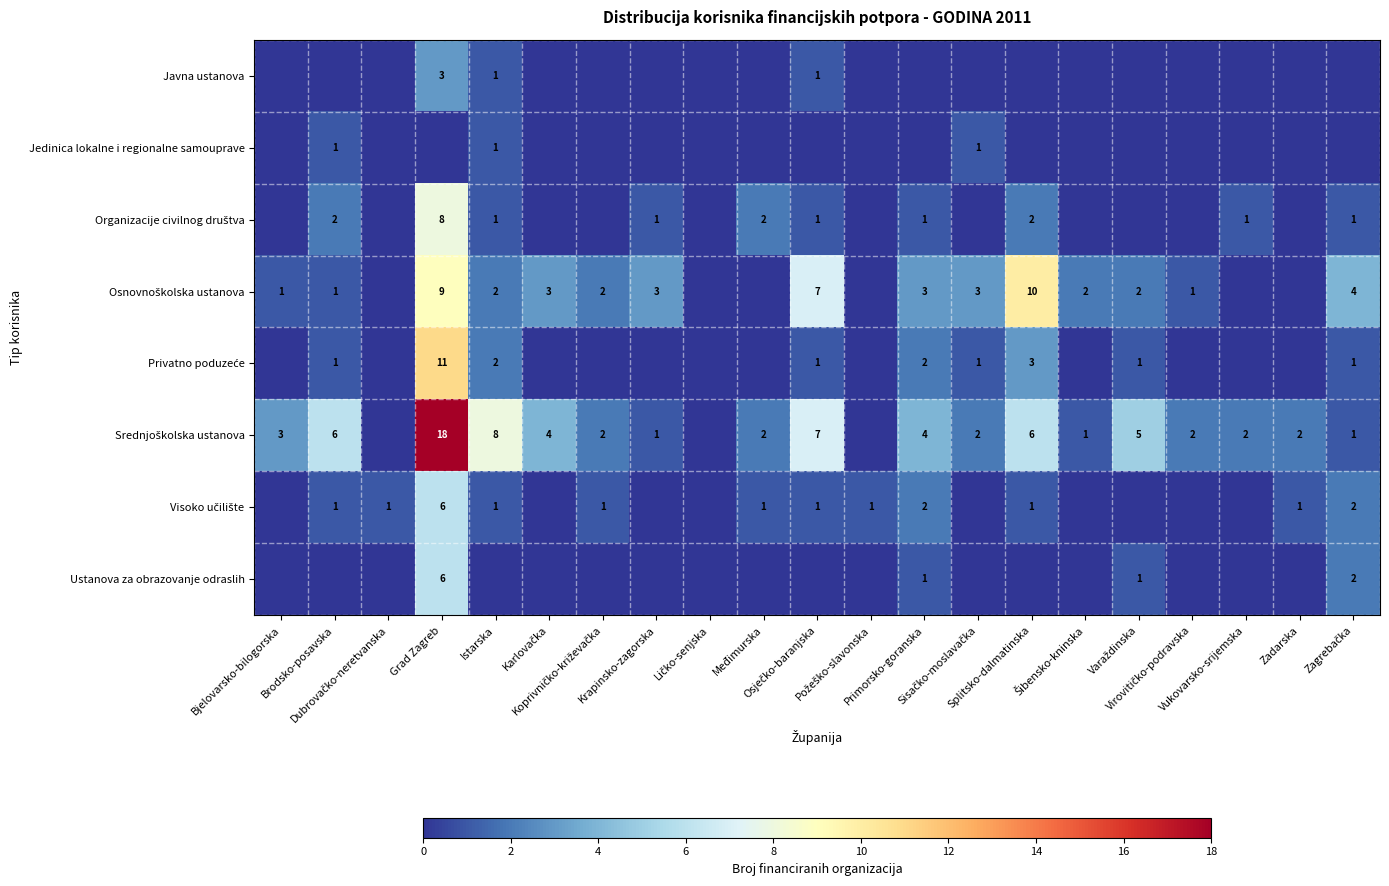

Is it true that Privatno poduzeće equals -6 at Šibensko-kninska?

False